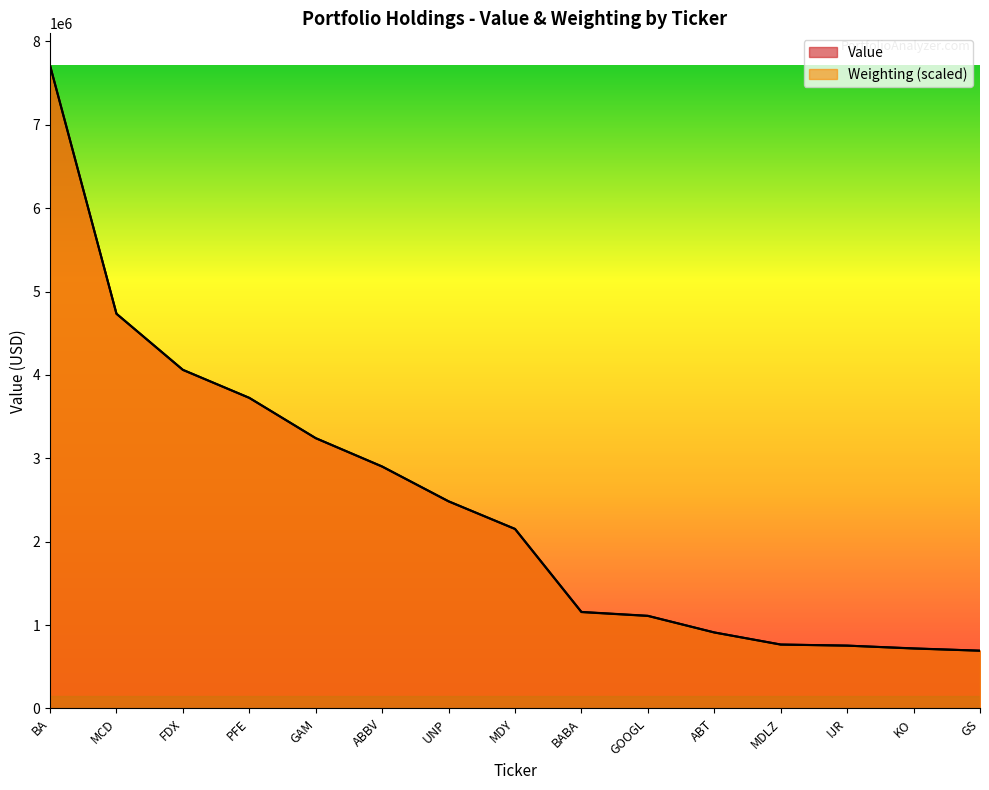

How many times do Value and Weighting cross each other?

8